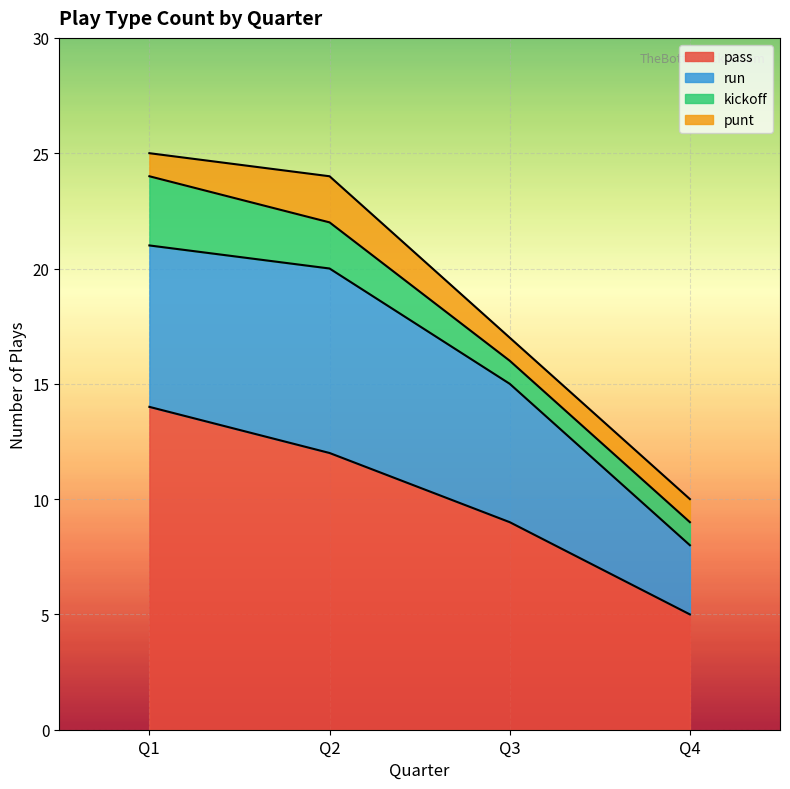

Which series has the widest spread of values?

pass